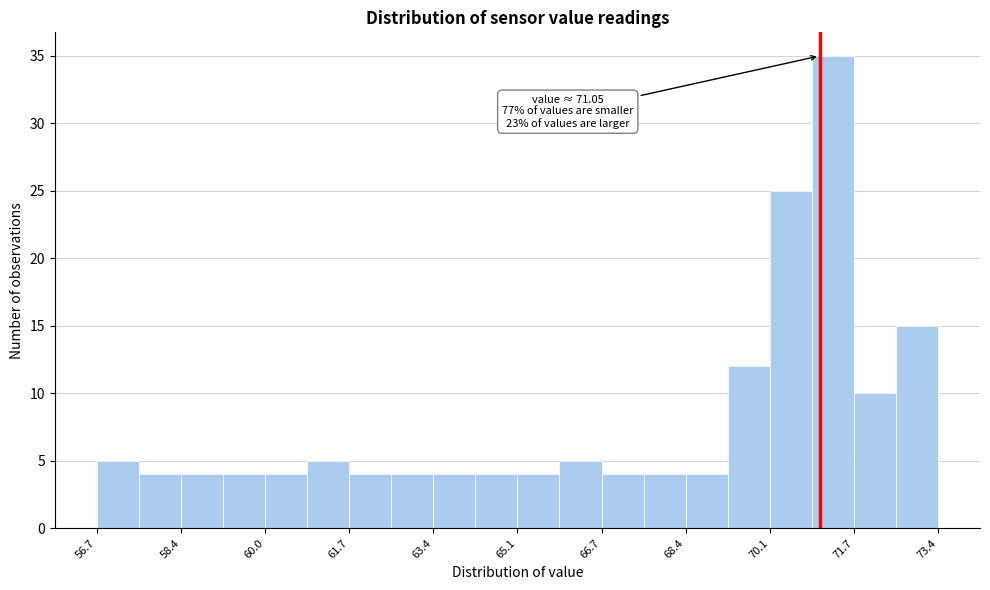

Over which range of the x-axis is the bar tallest?

70.8 to 71.8